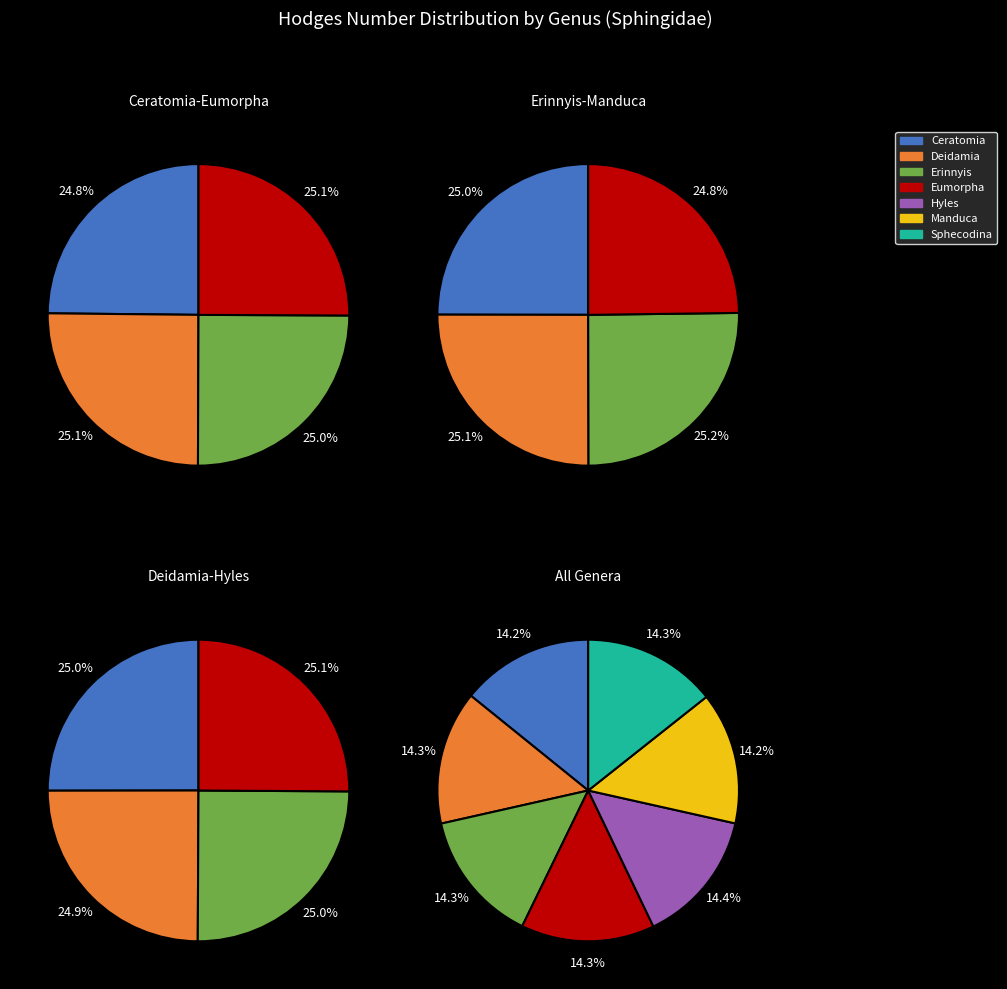

How many segments does this pie chart have?

7